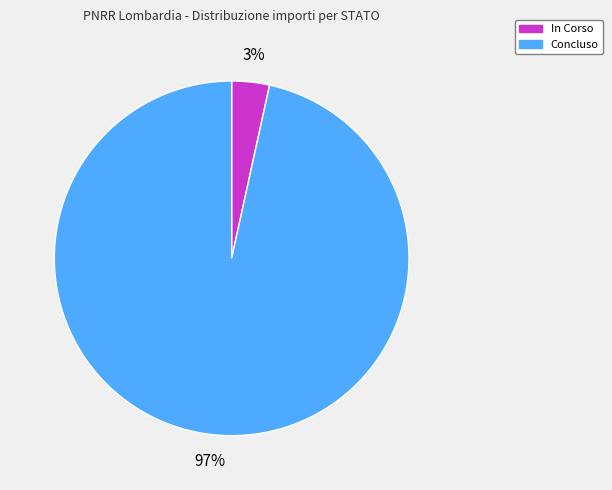

To the nearest percent, what is the average slice percentage?

50%